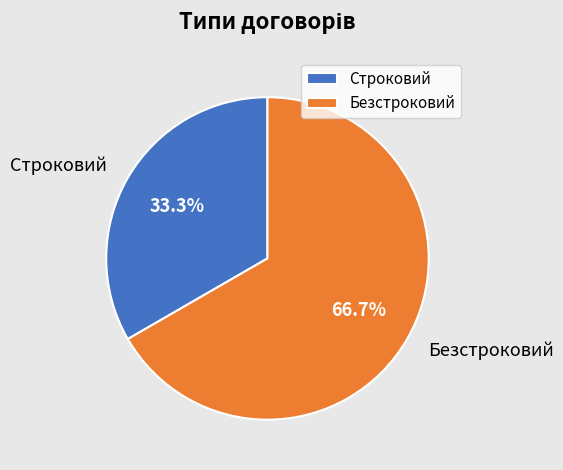

Is it true that Безстроковий is 67% of the pie?

True